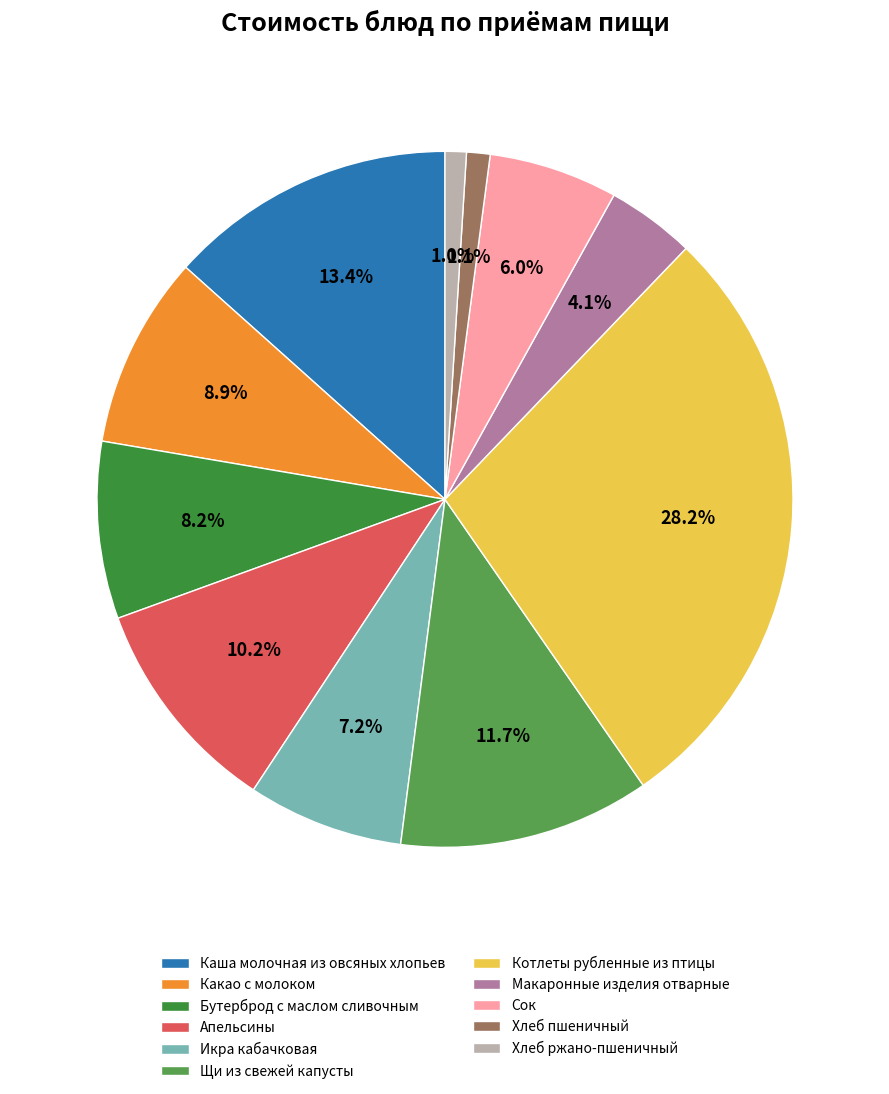

Does any single category account for the majority?

No